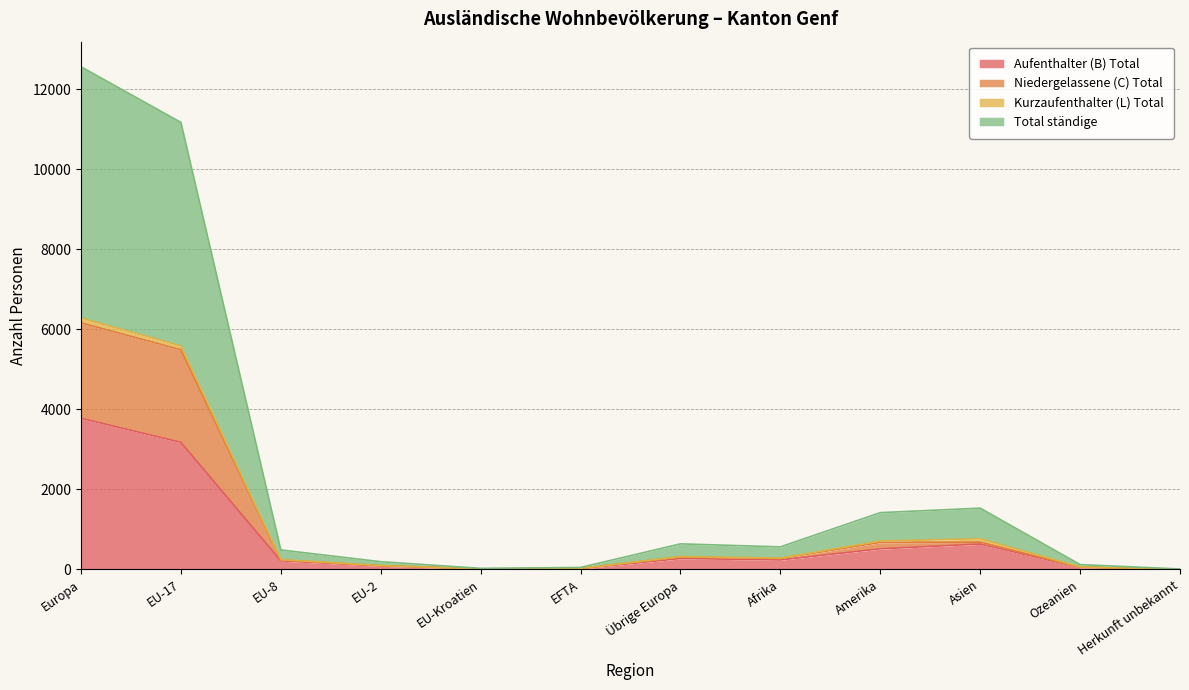

Rank the categories by Total ständige value from lowest to highest.

Herkunft unbekannt, EU-Kroatien, EFTA, Ozeanien, EU-2, EU-8, Afrika, Übrige Europa, Amerika, Asien, EU-17, Europa